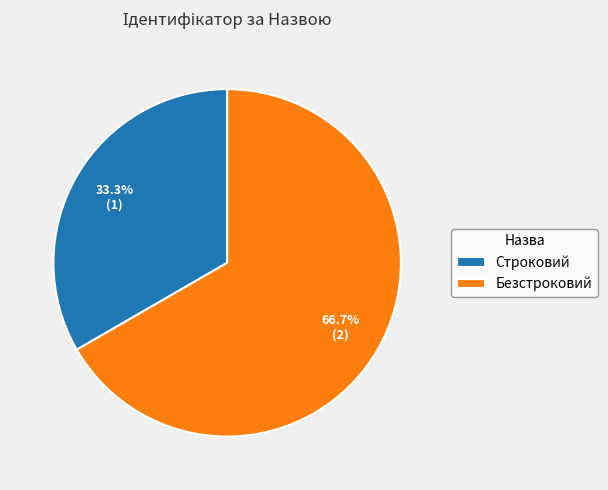

To the nearest percent, what portion does Строковий represent?

33%